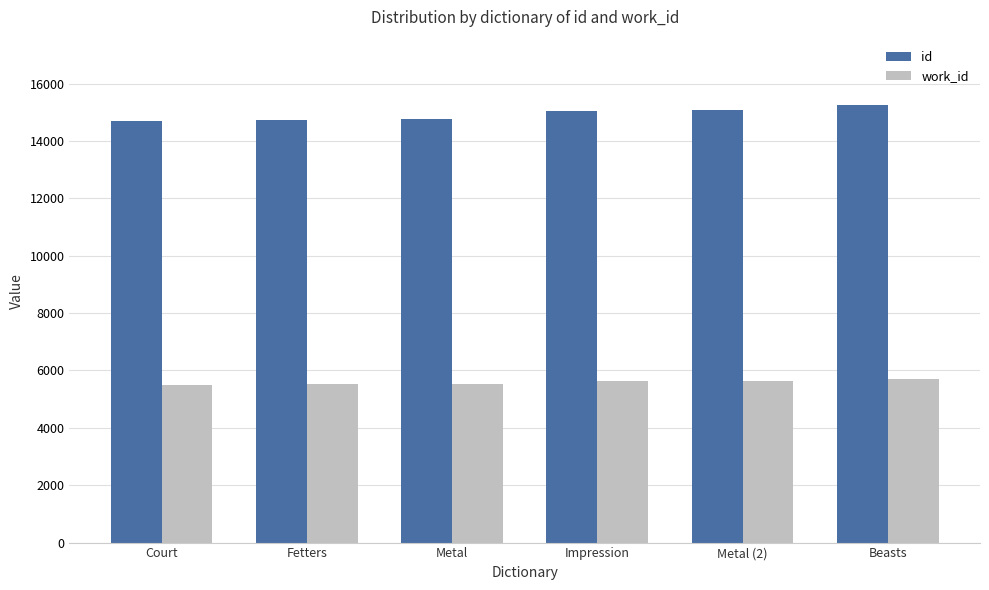

True or false: work_id has a value of 5717 at Beasts.

True